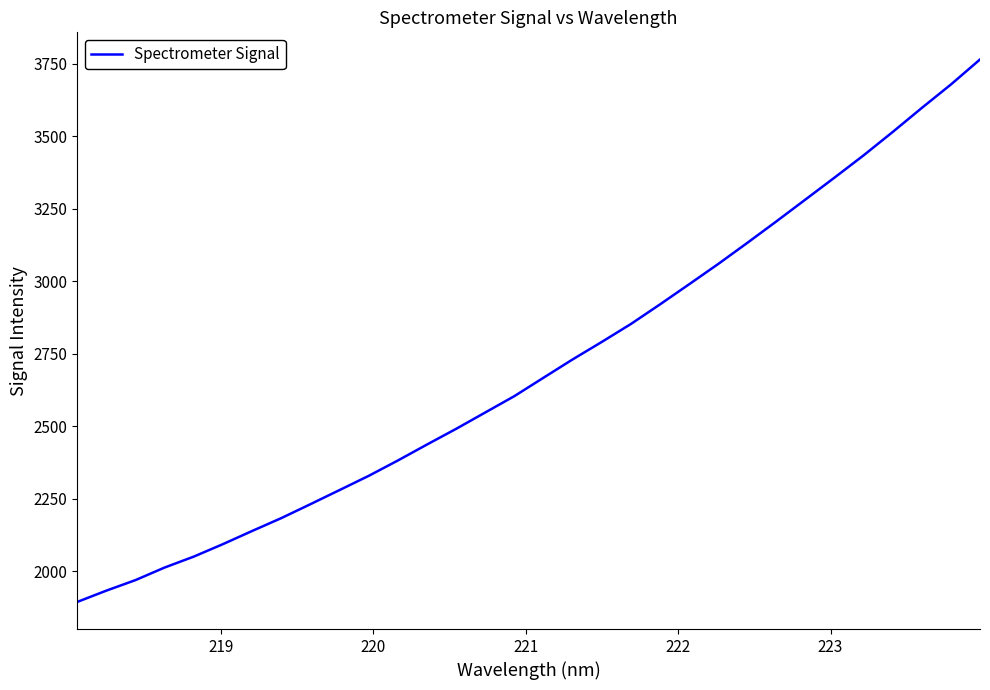

What is the greatest value displayed?

3765.1